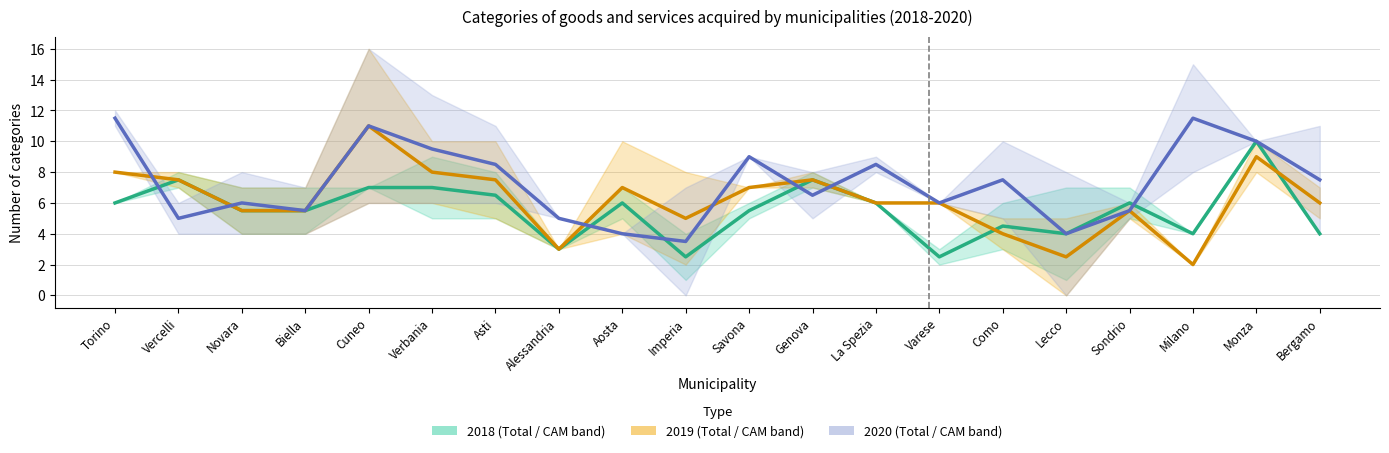

Reading left to right, list all the values displayed in this chart.

2018 CAM: Torino=6.0	Vercelli=7.5	Novara=5.5	Biella=5.5	Cuneo=7.0	Verbania=7.0	Asti=6.5	Alessandria=3.0	Aosta=6.0	Imperia=2.5	Savona=5.5	Genova=7.5	La Spezia=6.0	Varese=2.5	Como=4.5	Lecco=4.0	Sondrio=6.0	Milano=4.0	Monza=10.0	Bergamo=4.0
2019 CAM: Torino=8.0	Vercelli=7.5	Novara=5.5	Biella=5.5	Cuneo=11.0	Verbania=8.0	Asti=7.5	Alessandria=3.0	Aosta=7.0	Imperia=5.0	Savona=7.0	Genova=7.5	La Spezia=6.0	Varese=6.0	Como=4.0	Lecco=2.5	Sondrio=5.5	Milano=2.0	Monza=9.0	Bergamo=6.0
2020 CAM: Torino=11.5	Vercelli=5.0	Novara=6.0	Biella=5.5	Cuneo=11.0	Verbania=9.5	Asti=8.5	Alessandria=5.0	Aosta=4.0	Imperia=3.5	Savona=9.0	Genova=6.5	La Spezia=8.5	Varese=6.0	Como=7.5	Lecco=4.0	Sondrio=5.5	Milano=11.5	Monza=10.0	Bergamo=7.5